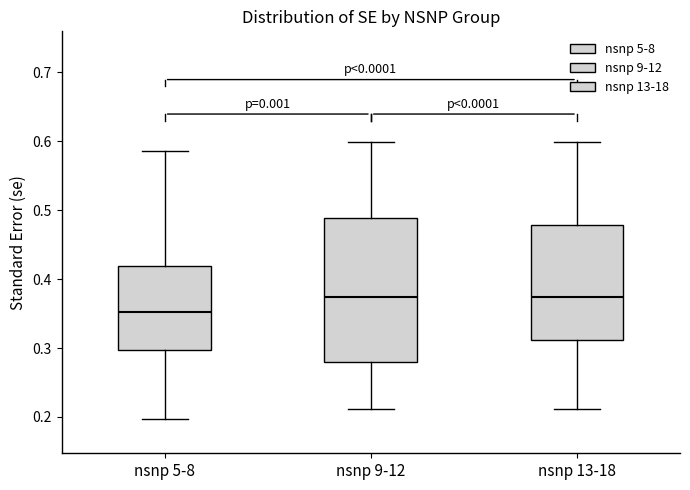

Which box's median line is the lowest?

nsnp 5-8